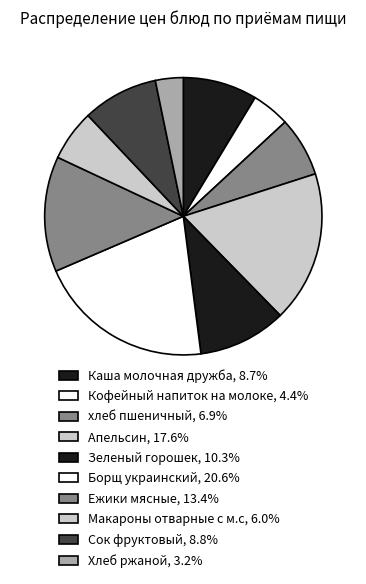

Count the number of slices in the pie.

10